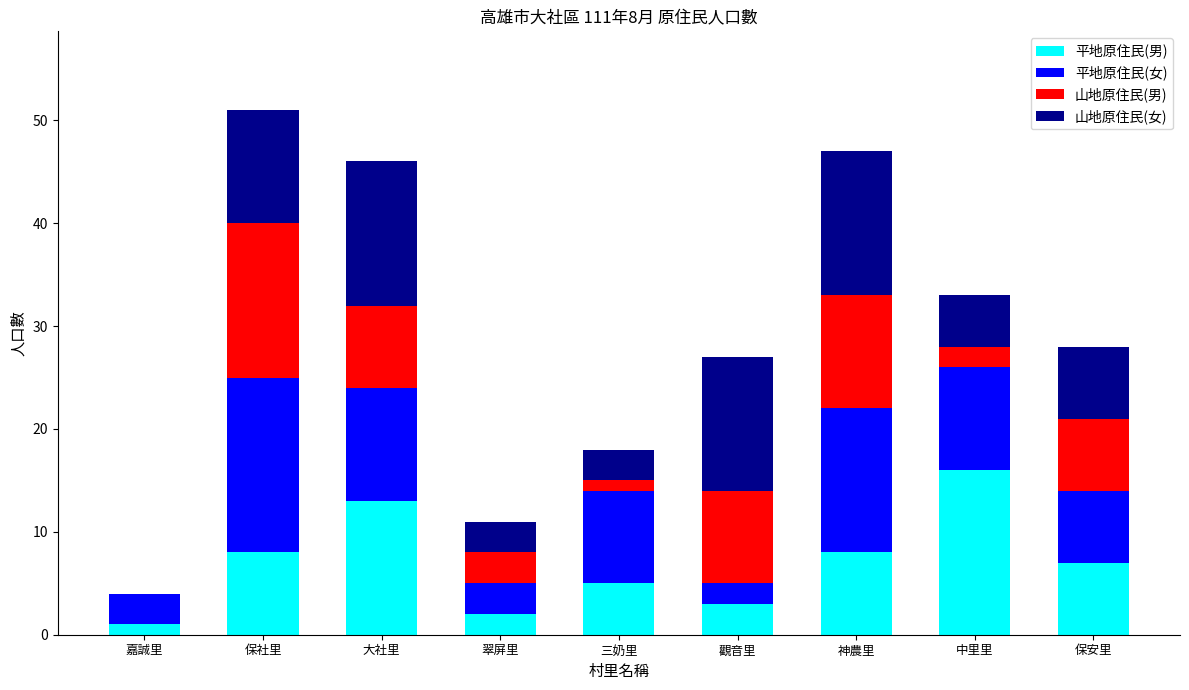

What is the maximum value for 平地原住民(男)?

16